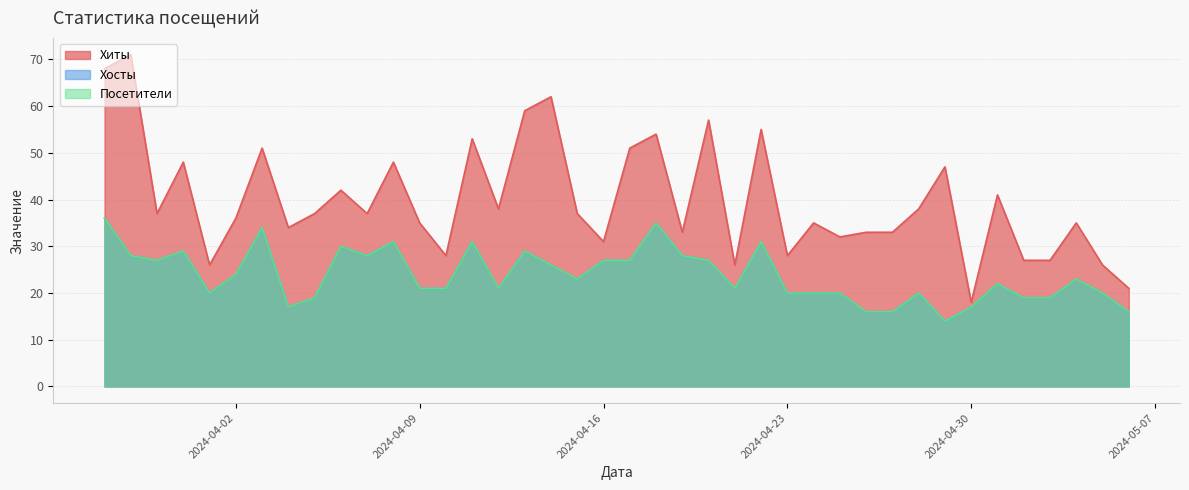

What is the average value of the Хосты series?

24